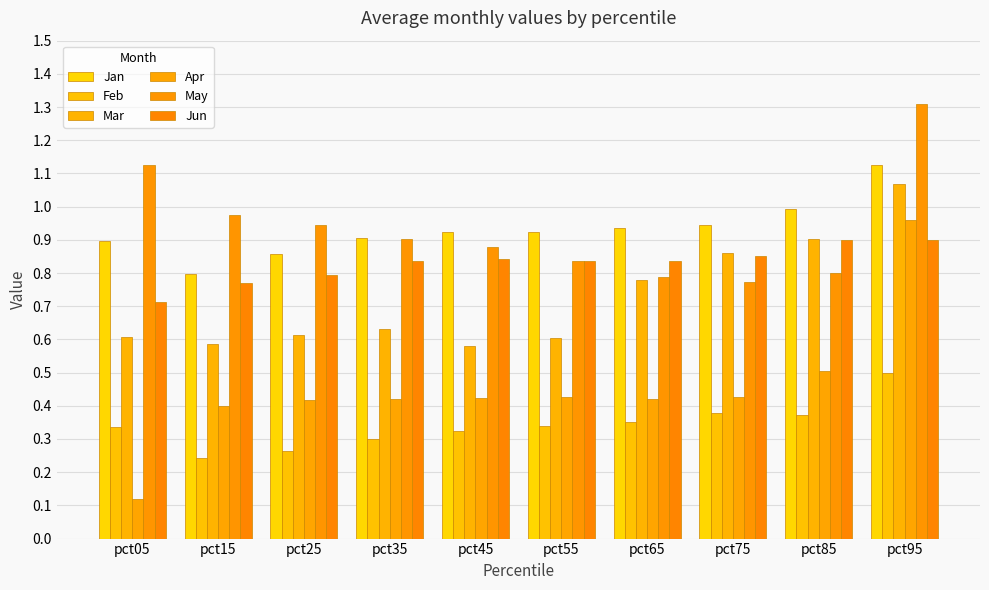

Reading right to left, list all the values displayed in this chart.

Jan: 1.1	1.0	0.9	0.9	0.9	0.9	0.9	0.9	0.8	0.9
Feb: 0.5	0.4	0.4	0.4	0.3	0.3	0.3	0.3	0.2	0.3
Mar: 1.1	0.9	0.9	0.8	0.6	0.6	0.6	0.6	0.6	0.6
Apr: 1.0	0.5	0.4	0.4	0.4	0.4	0.4	0.4	0.4	0.1
May: 1.3	0.8	0.8	0.8	0.8	0.9	0.9	0.9	1.0	1.1
Jun: 0.9	0.9	0.9	0.8	0.8	0.8	0.8	0.8	0.8	0.7